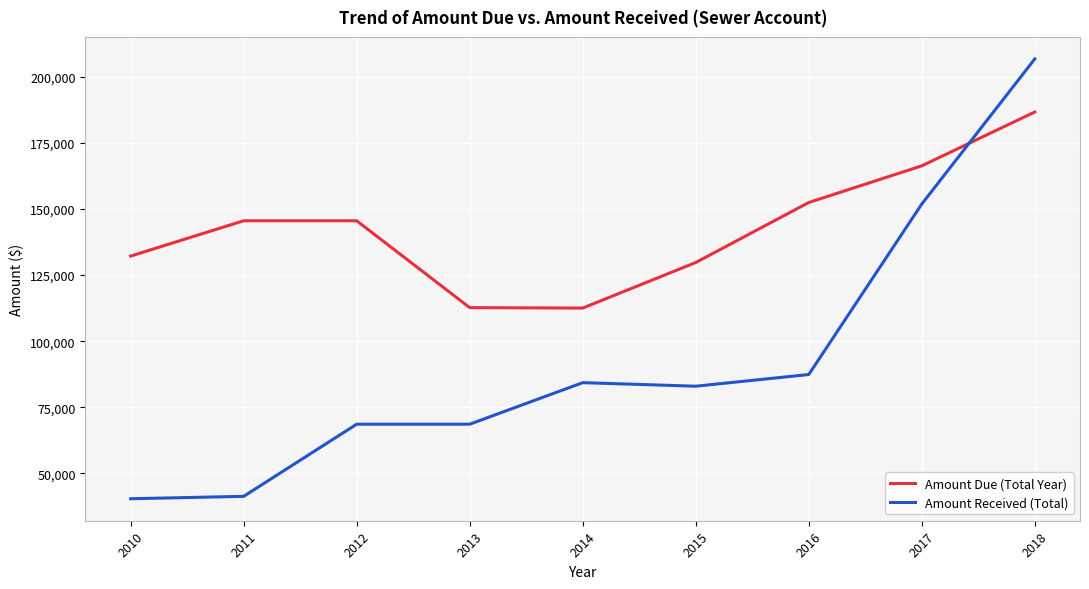

Rank the series by their average value, from lowest to highest.

Amount Received (Total), Amount Due (Total Year)